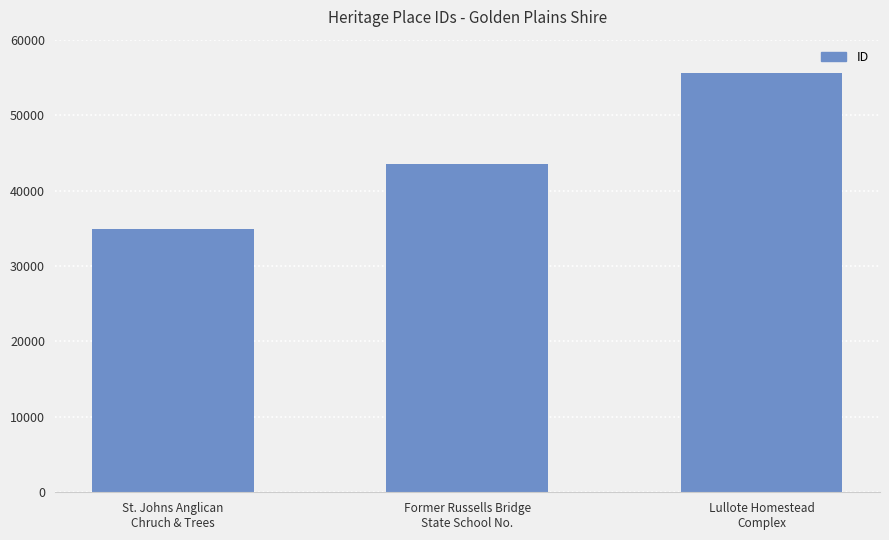

What is the smallest value displayed?

34927